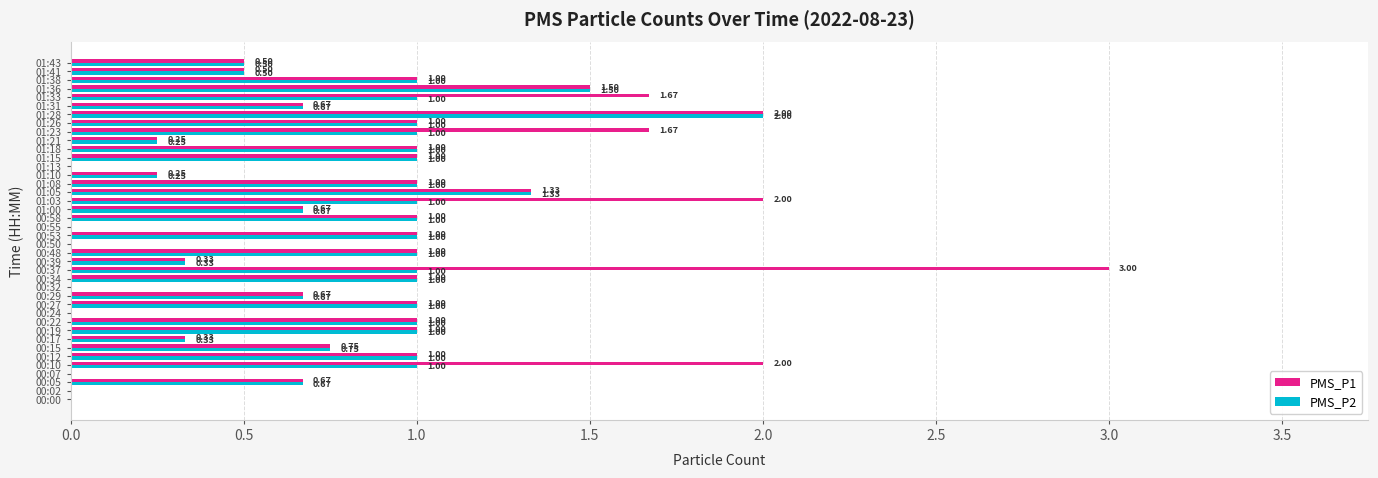

Is the value of PMS_P2 at 00:15 greater than the value of PMS_P1 at 00:48?

No